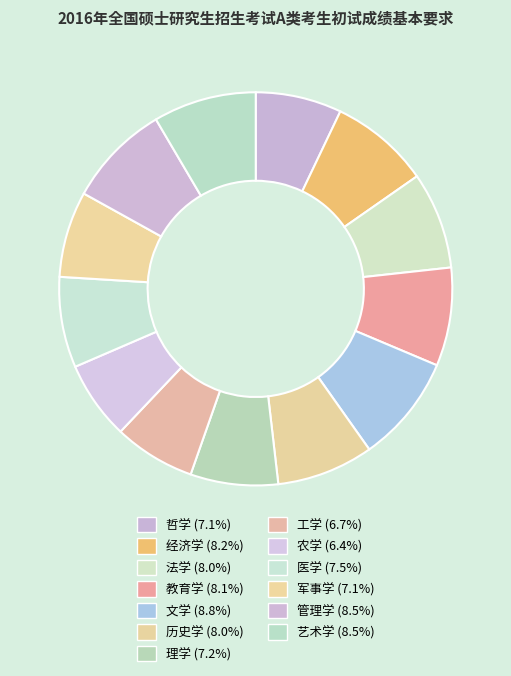

Count the number of slices in the pie.

13